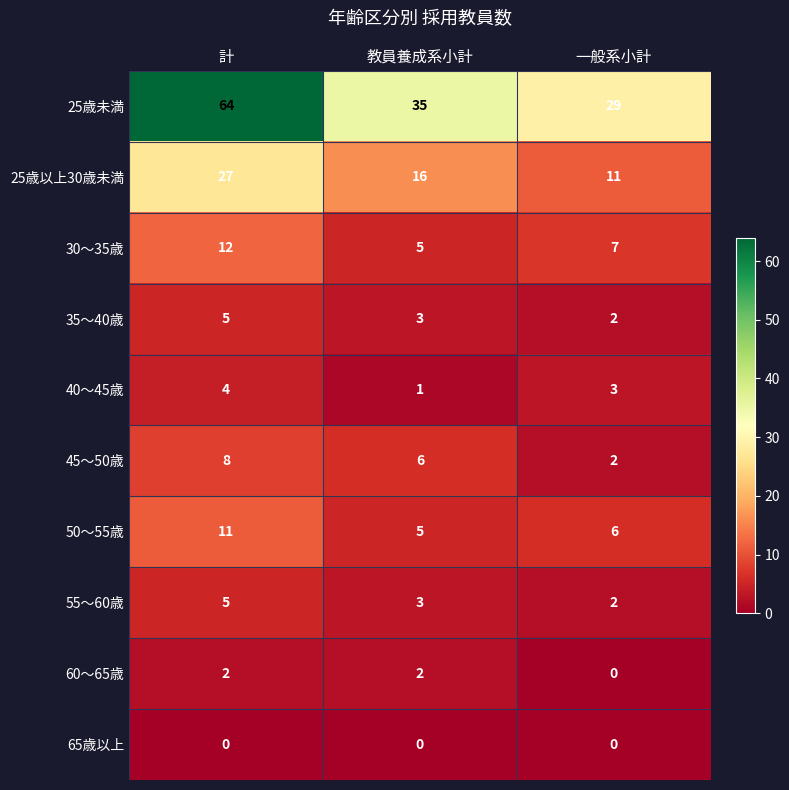

At which label does 40〜45歳 reach its peak?

計